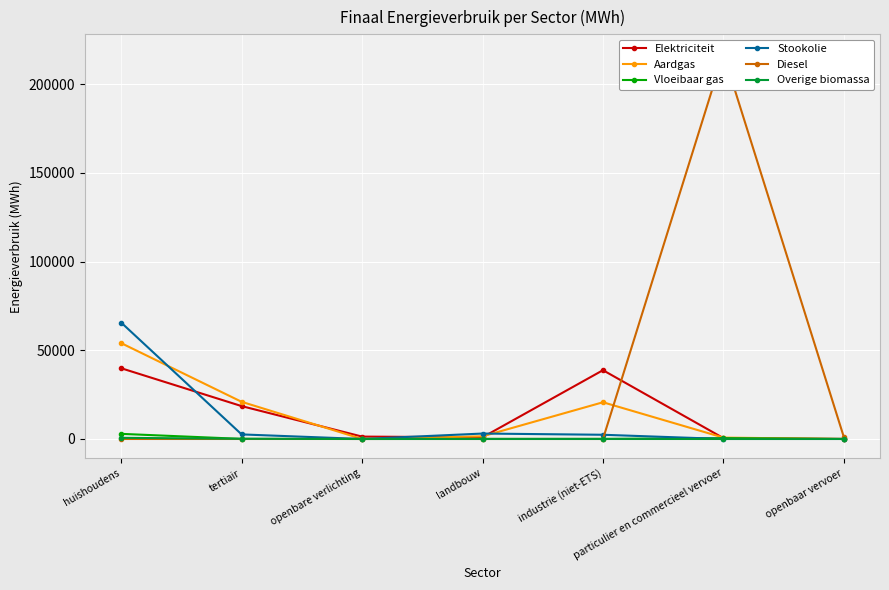

Does the chart display data point markers on the line(s)?

Yes